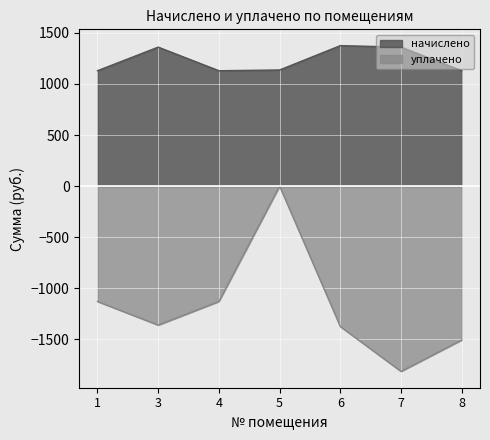

How many categories are shown in the chart?

7